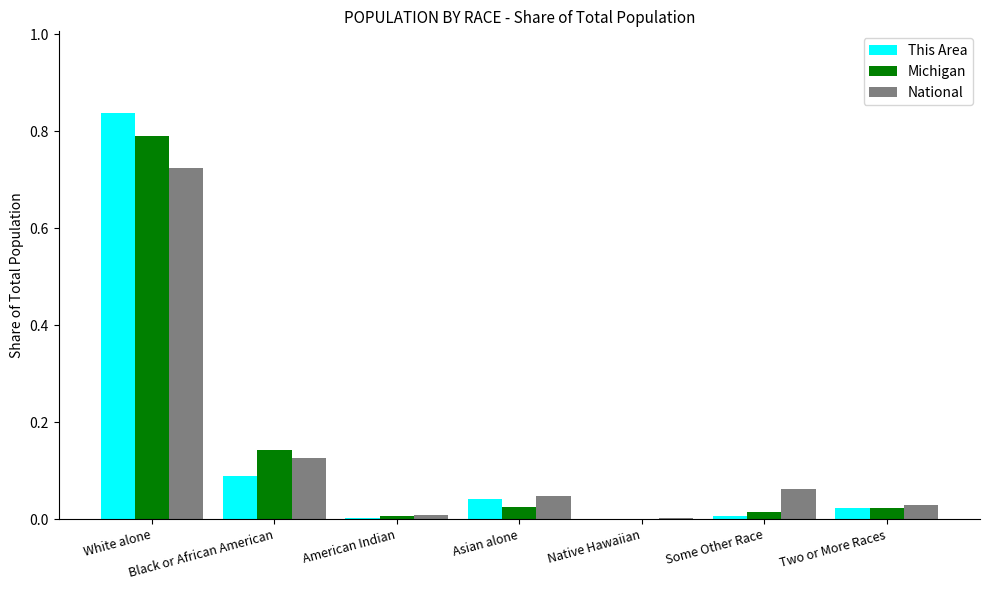

The Michigan series shows 0.0 at Some Other Race. True or false?

True